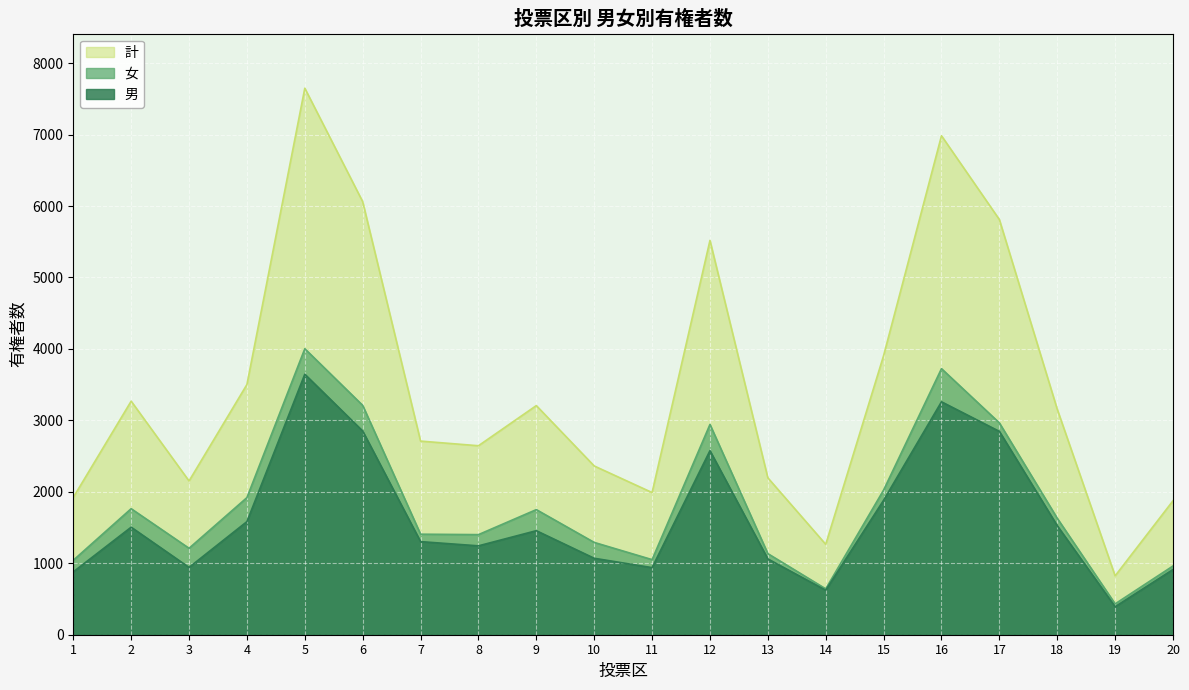

What is the total value across all series at 5?

15298